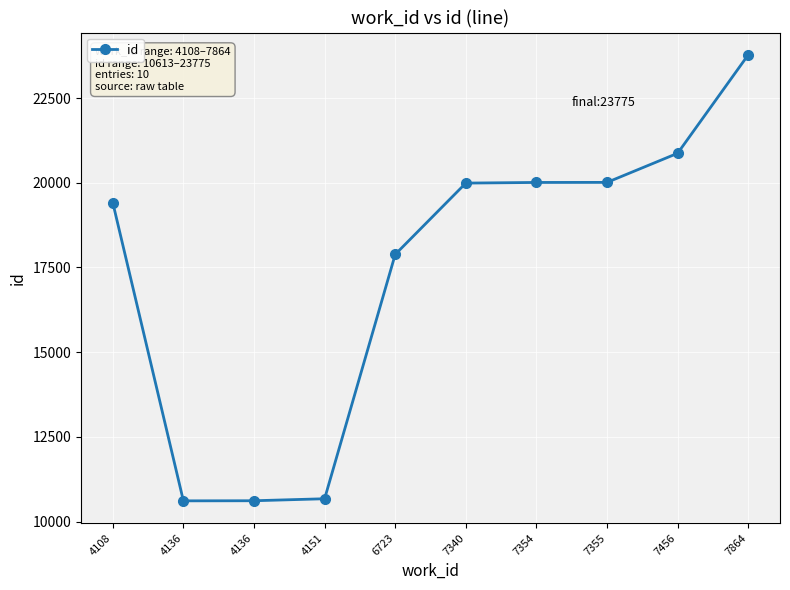

True or false: there are more than 1 points higher than both neighbors.

False